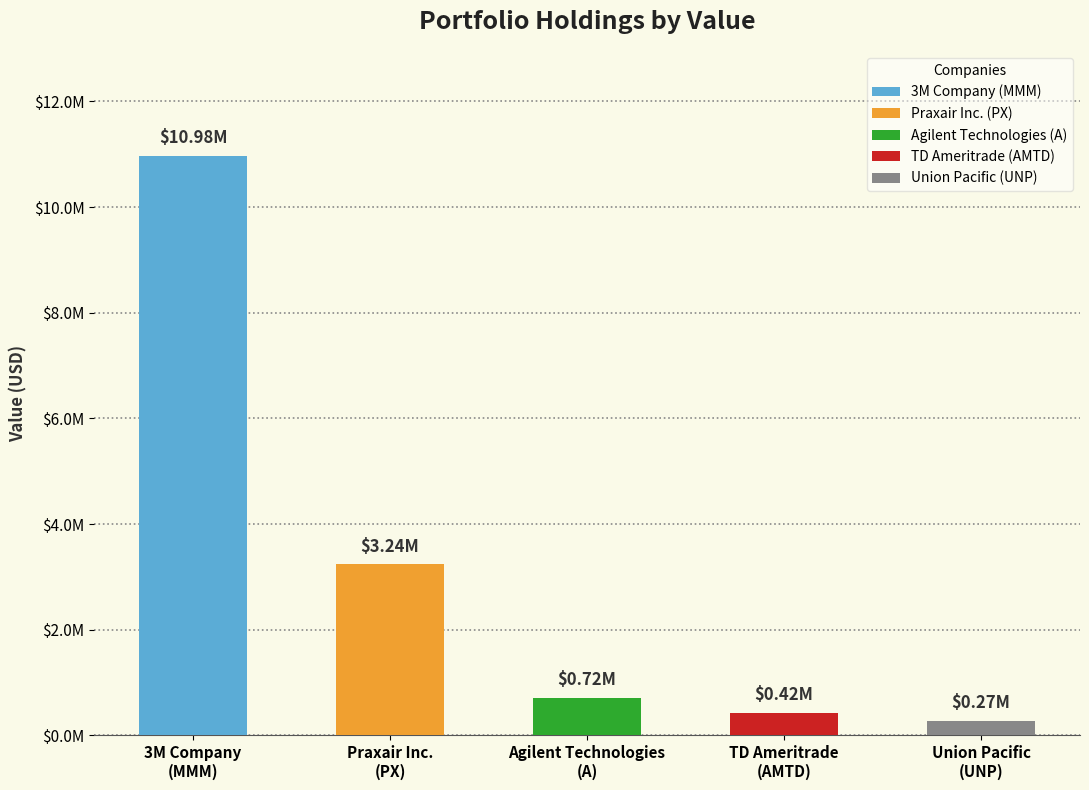

Is it true that the value at Union Pacific
(UNP) is 273000?

True